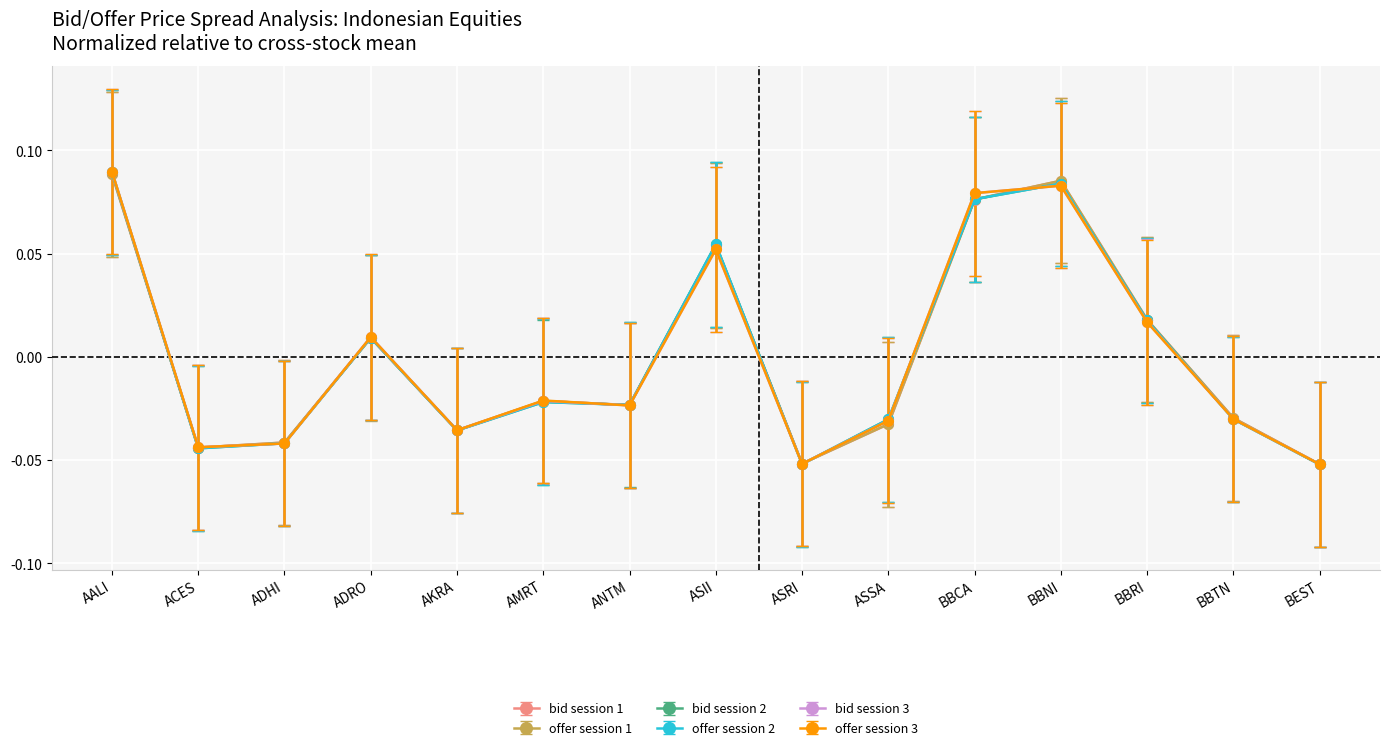

True or false: bid session 2 has more than 1 interior local peaks.

True